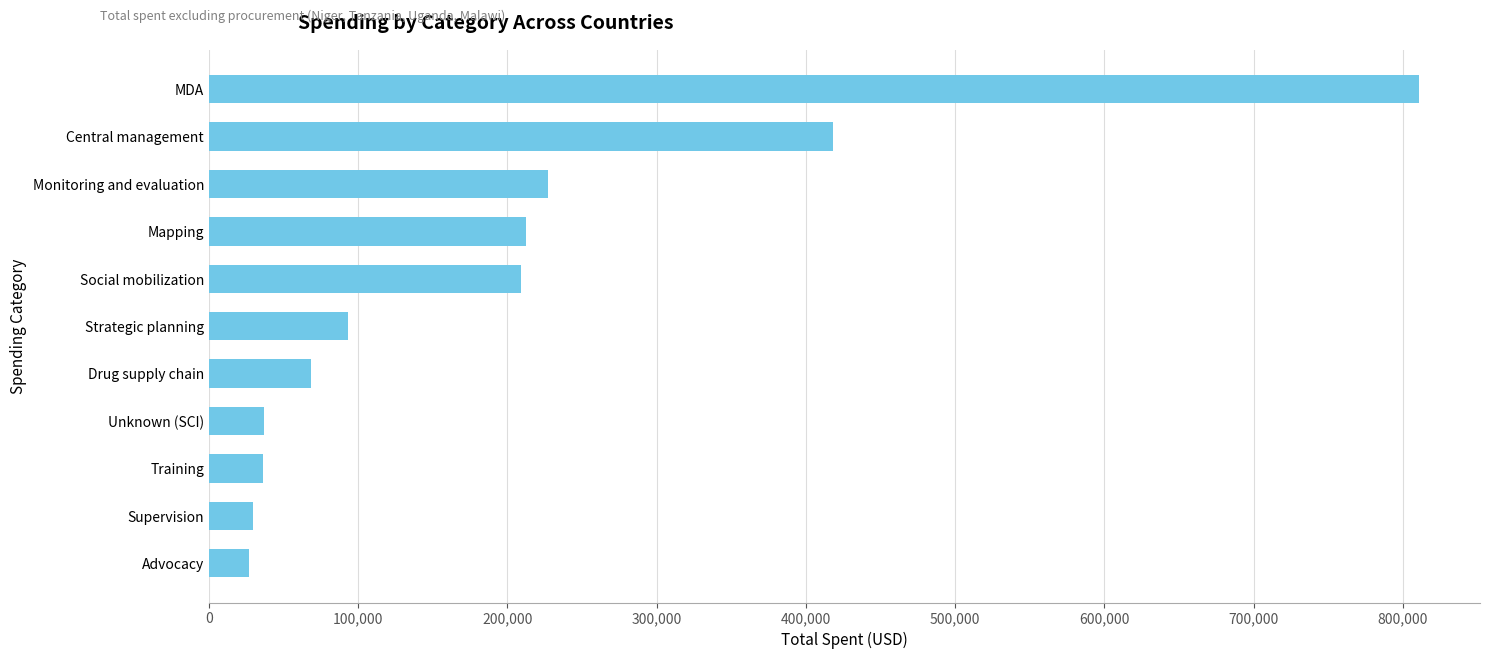

Which has a higher value, Strategic planning or Drug supply chain?

Strategic planning